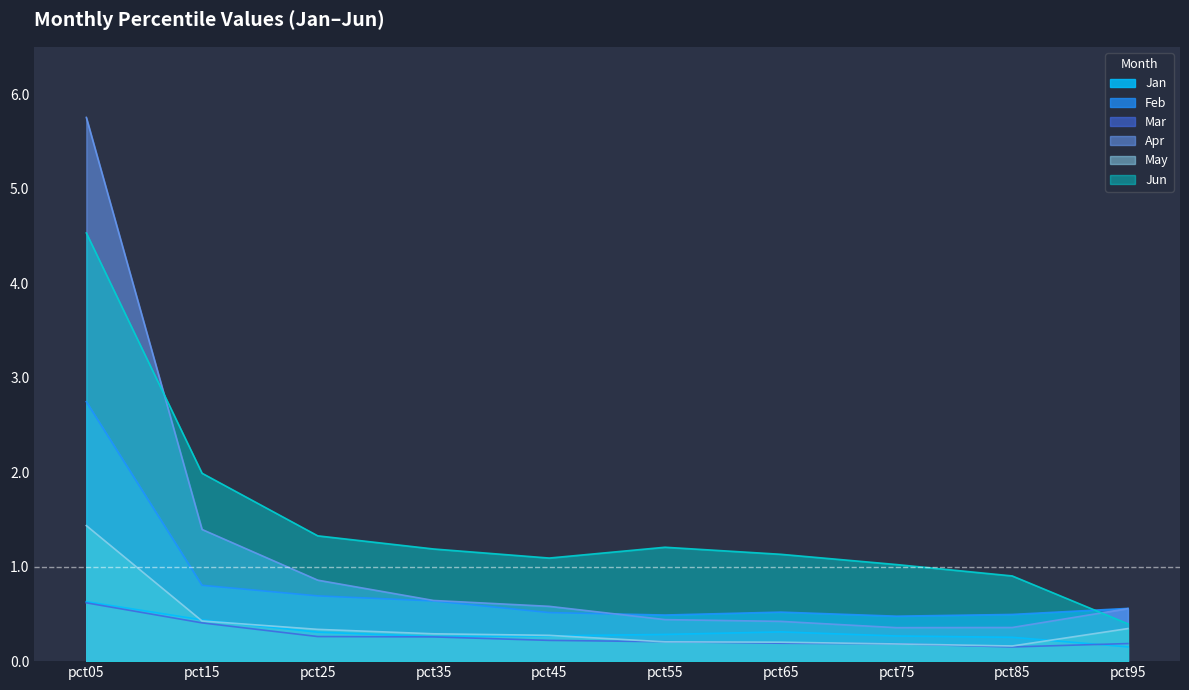

What is the average value of the Mar series?

0.3